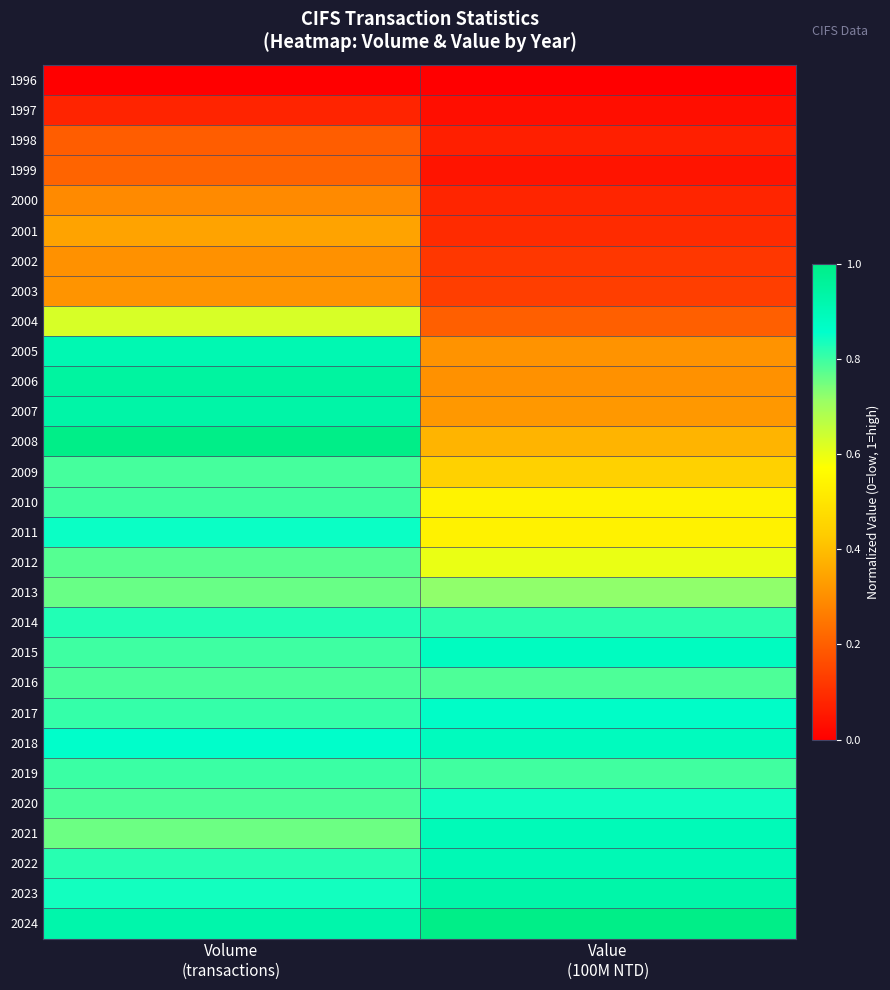

List the series in order of their peak value, lowest first.

1996, 1997, 1998, 1999, 2000, 2002, 2003, 2001, 2004, 2013, 2012, 2016, 2009, 2010, 2019, 2014, 2020, 2011, 2017, 2015, 2018, 2021, 2022, 2005, 2023, 2007, 2006, 2008, 2024